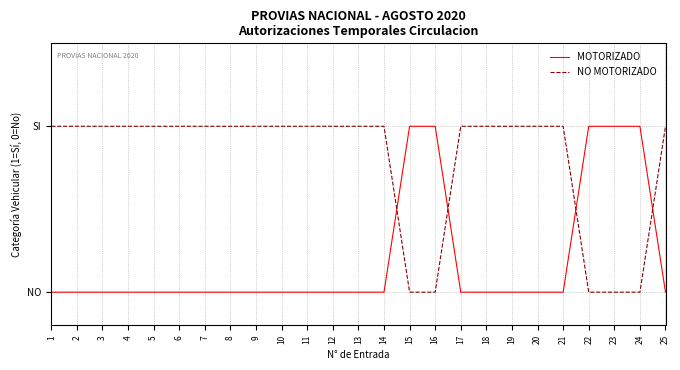

Which series has the largest total across all categories?

NO MOTORIZADO